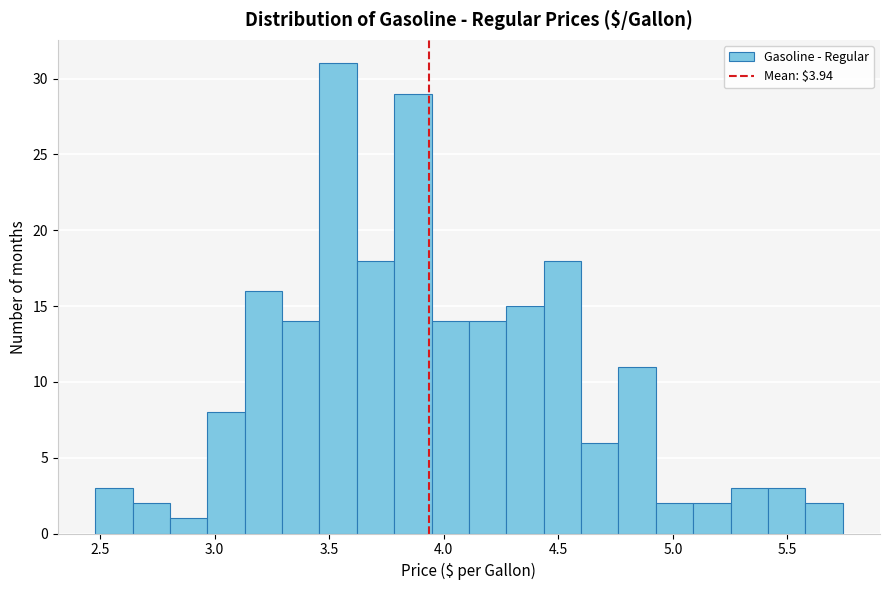

Around what value on the x-axis is the tallest bar? Give the approximate position of its centre, as read against the axis.

3.55